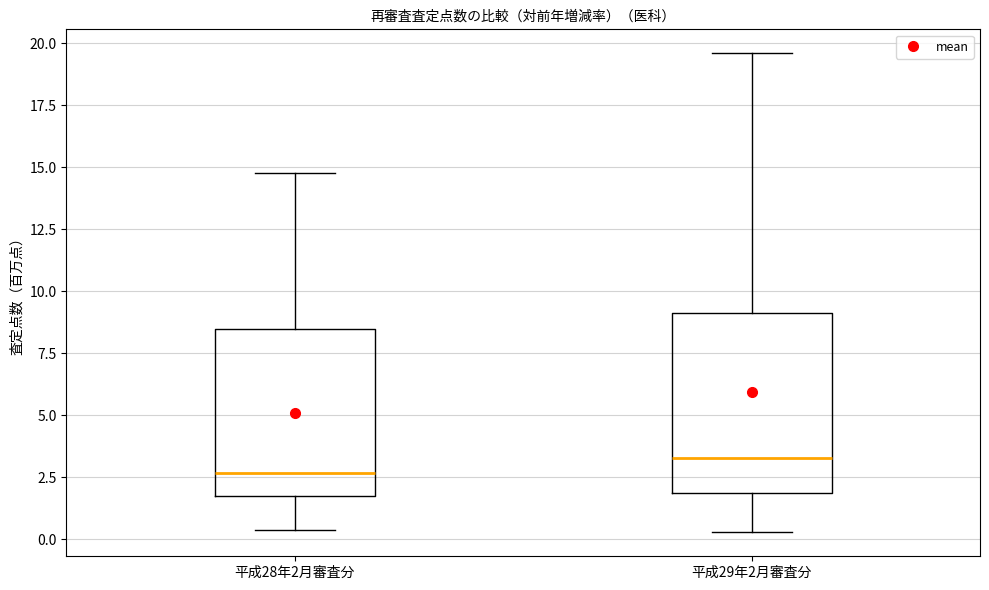

Reading left to right, read every box against the y-axis: the position of its median line, the range the box covers, and the ends of its whiskers. The values are not printed on the chart, so give them approximately, as read against the axis.

平成28年2月審査分: median 2.5, box 1.5 to 8.5, whiskers 0.5 to 15.0
平成29年2月審査分: median 3.5, box 2.0 to 9.0, whiskers 0.5 to 19.5